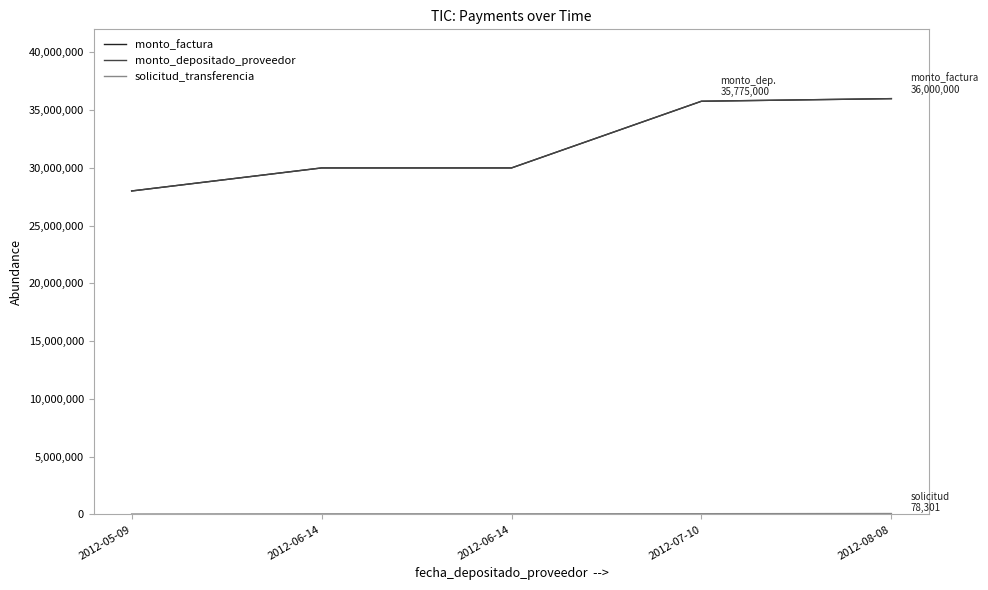

How many lines are shown in the chart?

3